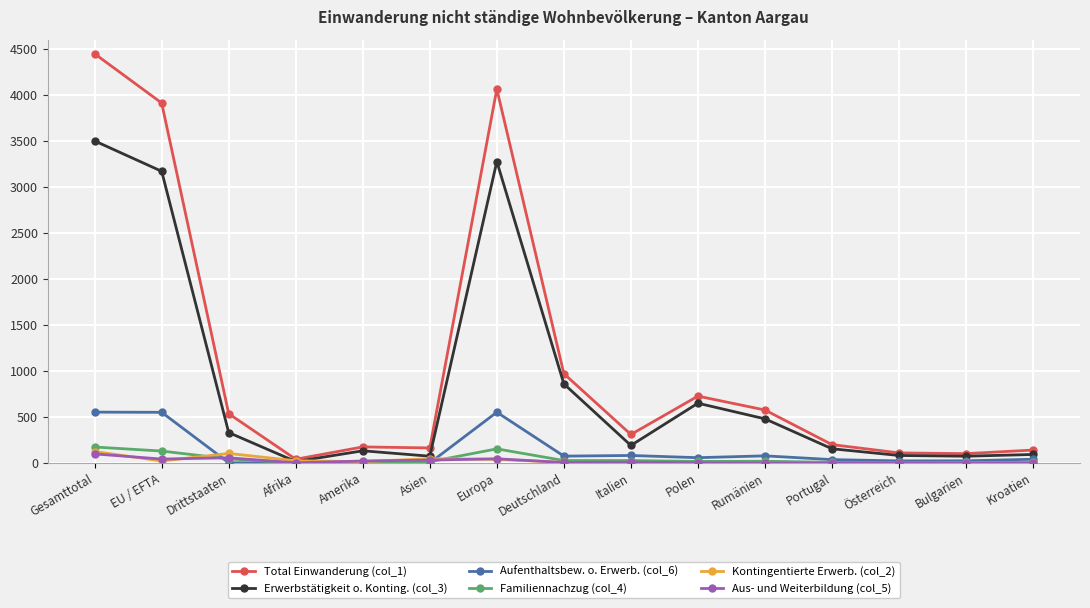

Which series has the widest spread of values?

Total Einwanderung (col_1)